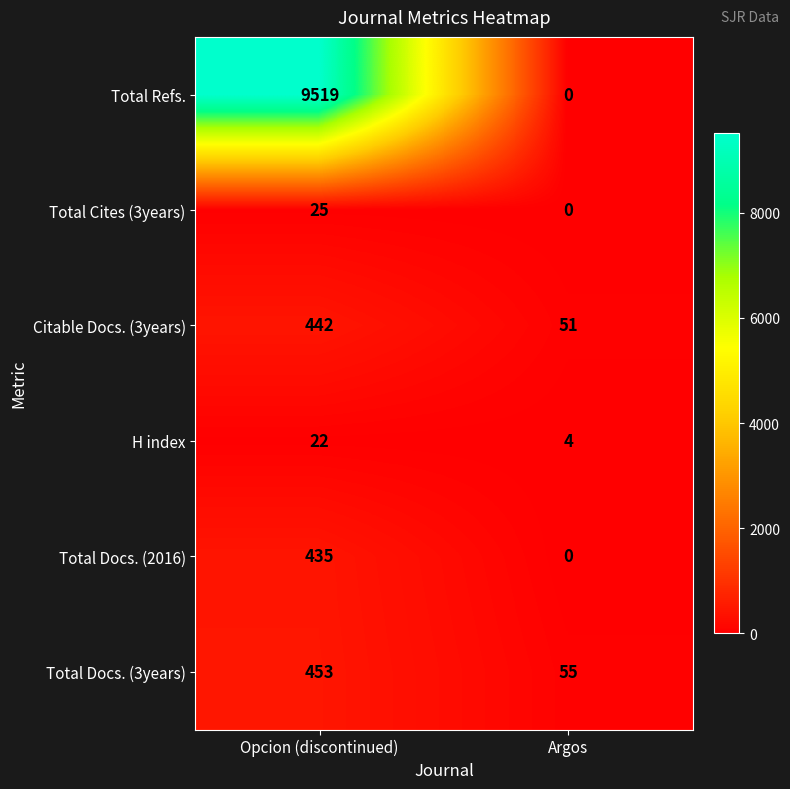

What is the sum of all H index values?

26